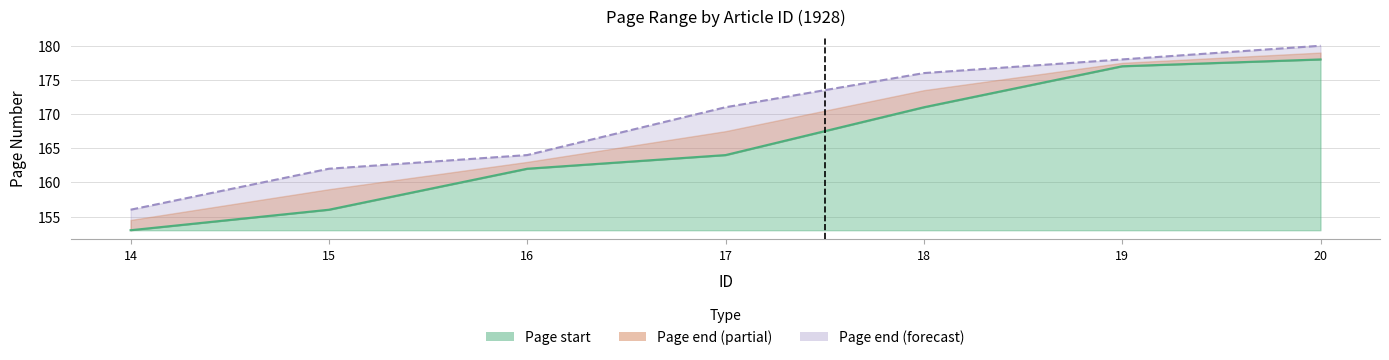

What is the approximate value of Page start at 17, to the nearest 10?

160